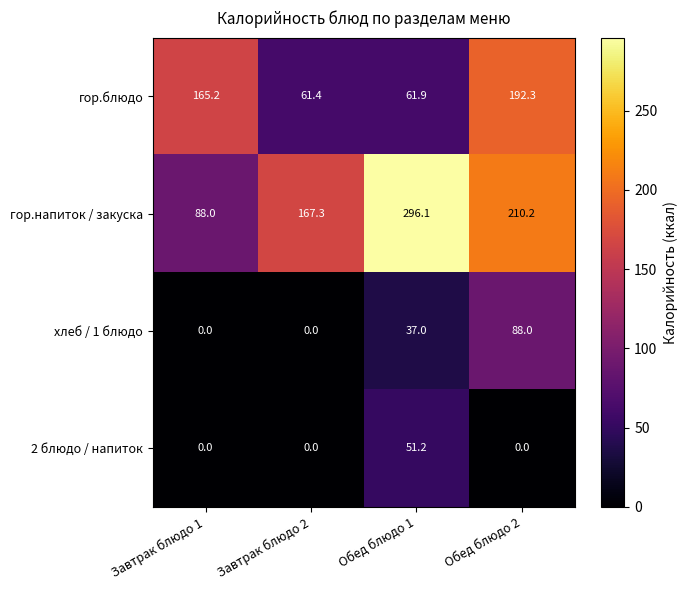

What value does the гор.напиток / закуска series have at Обед блюдо 1?

296.1